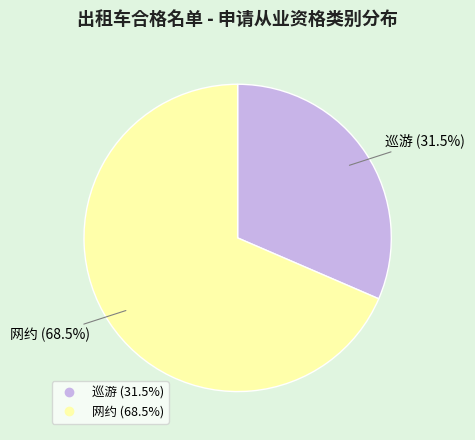

Which slice is the largest?

网约